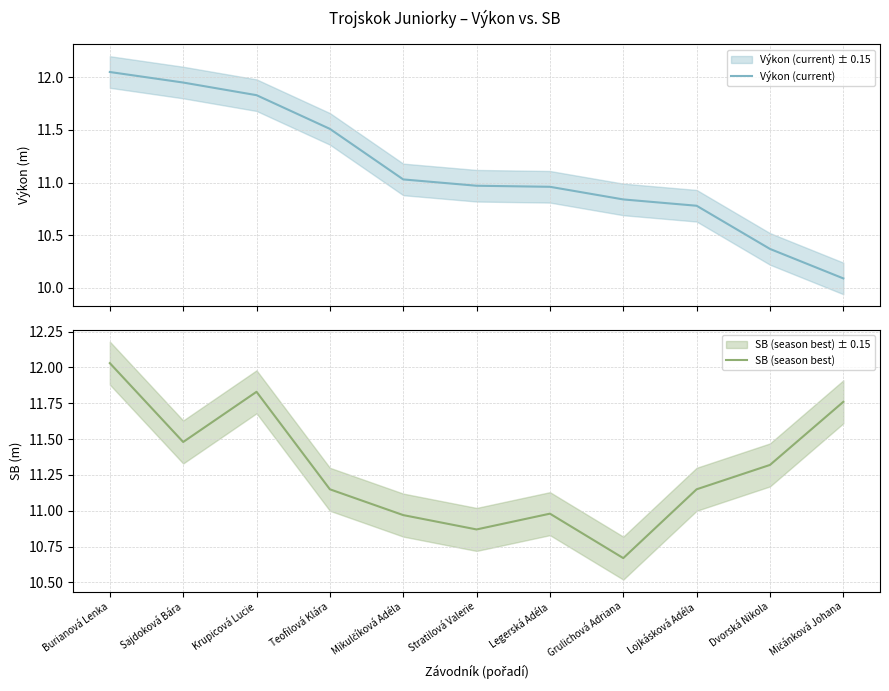

Between Sajdoková Bára and Mičánková Johana, which series saw the biggest shift?

Výkon (current)